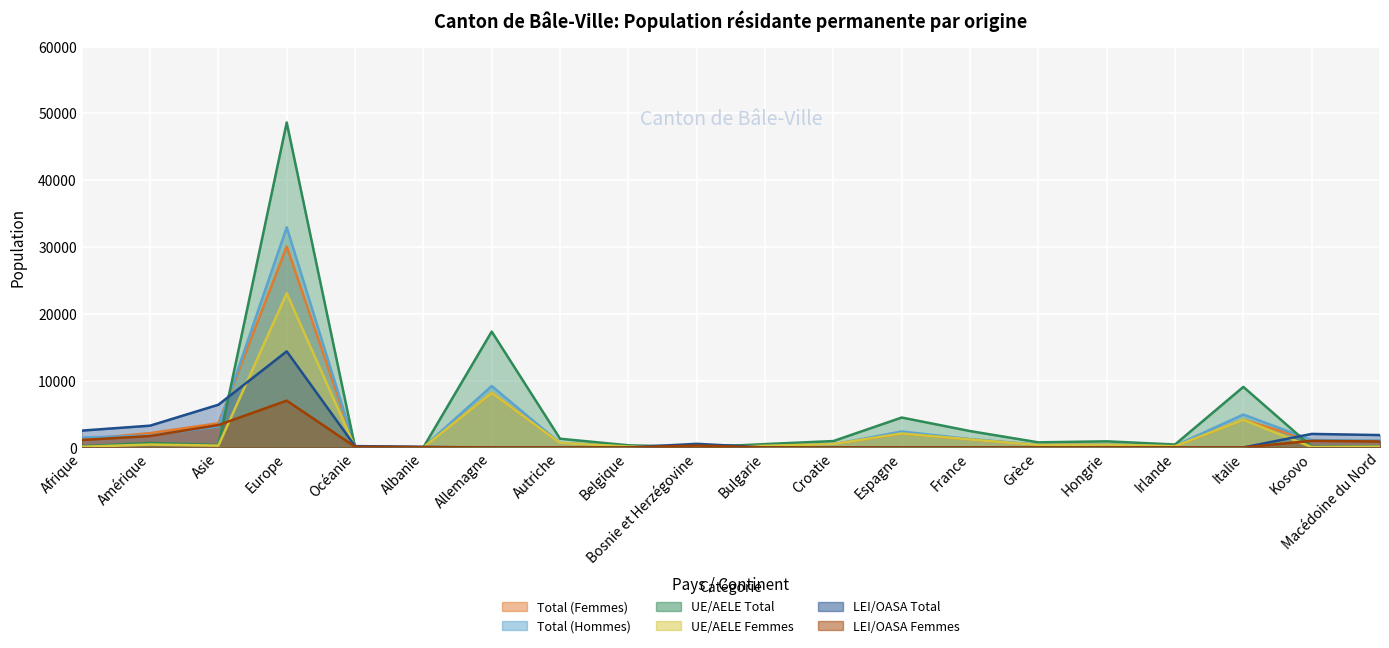

True or false: Total (Hommes) has more than 0 points higher than both neighbors.

True